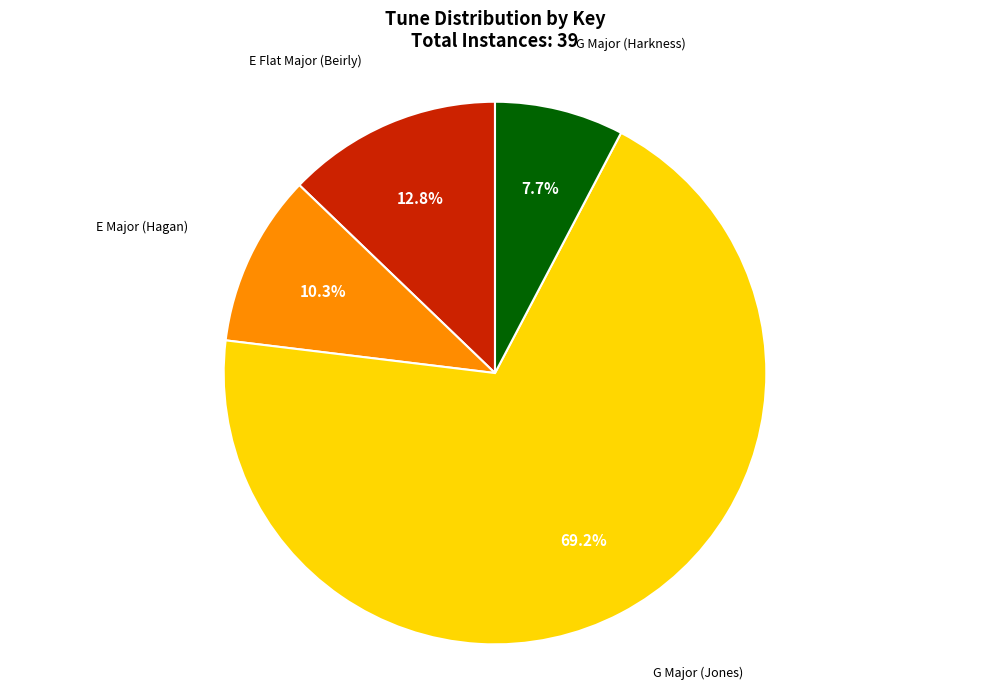

Between G Major (Jones) and E Major (Hagan), which is larger?

G Major (Jones)